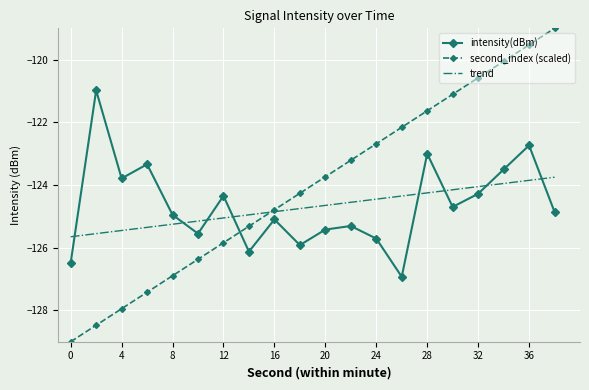

After their last crossing, which series has the higher values: intensity(dBm) or trend?

trend